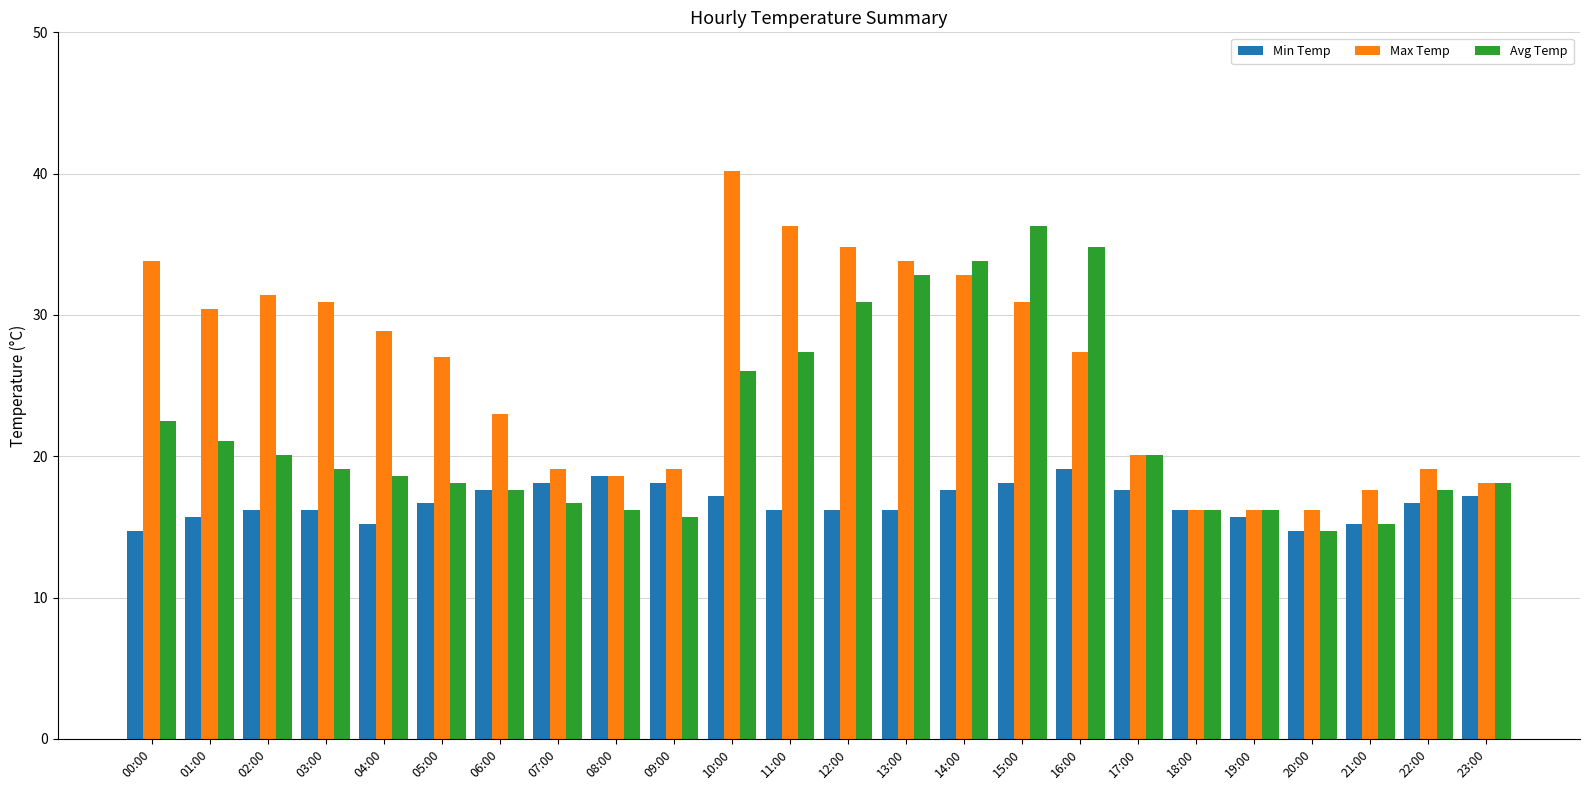

Reading left to right, transcribe all the data shown in this chart.

Min Temp: 14.7	15.7	16.2	16.2	15.2	16.7	17.6	18.1	18.6	18.1	17.2	16.2	16.2	16.2	17.6	18.1	19.1	17.6	16.2	15.7	14.7	15.2	16.7	17.2
Max Temp: 33.8	30.4	31.4	30.9	28.9	27.0	23.0	19.1	18.6	19.1	40.2	36.3	34.8	33.8	32.8	30.9	27.4	20.1	16.2	16.2	16.2	17.6	19.1	18.1
Avg Temp: 22.5	21.1	20.1	19.1	18.6	18.1	17.6	16.7	16.2	15.7	26.0	27.4	30.9	32.8	33.8	36.3	34.8	20.1	16.2	16.2	14.7	15.2	17.6	18.1